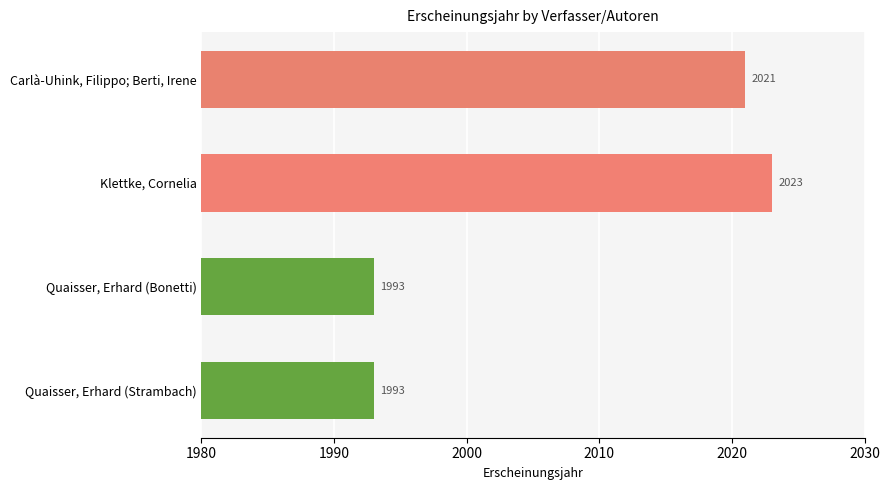

How many categories are shown in the chart?

4